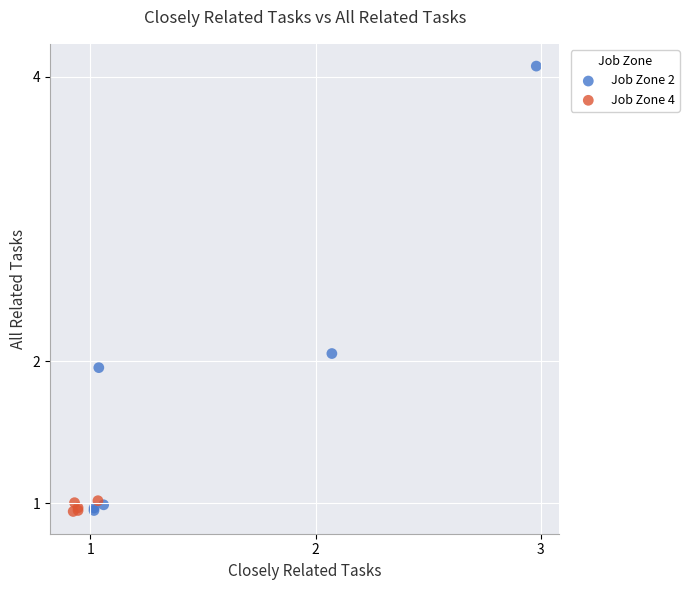

Which series has the largest Y range (max minus min)?

Job Zone 2